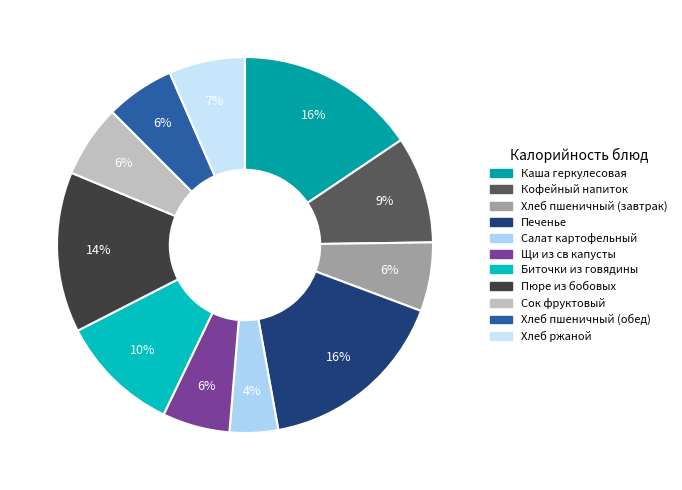

Rank the categories by value from highest to lowest.

Печенье, Каша геркулесовая, Пюре из бобовых, Биточки из говядины, Кофейный напиток, Хлеб ржаной, Сок фруктовый, Хлеб пшеничный (завтрак), Хлеб пшеничный (обед), Щи из св капусты, Салат картофельный